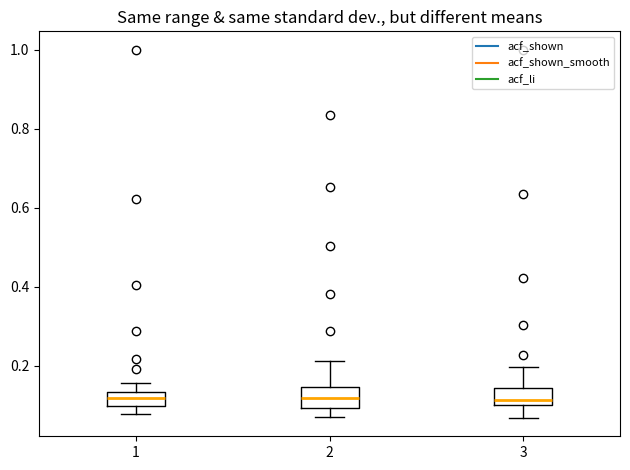

Where does the lower whisker of the box at x = 2 end on the y-axis? The values are not printed on the chart, so give them approximately, as read against the axis.

0.06